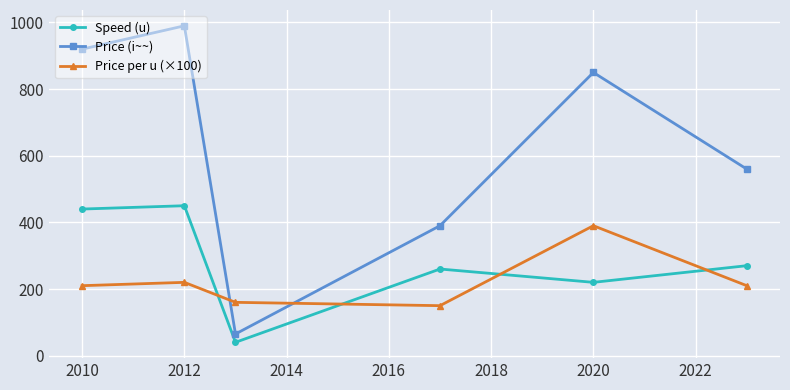

What is the smallest value displayed?

40.0